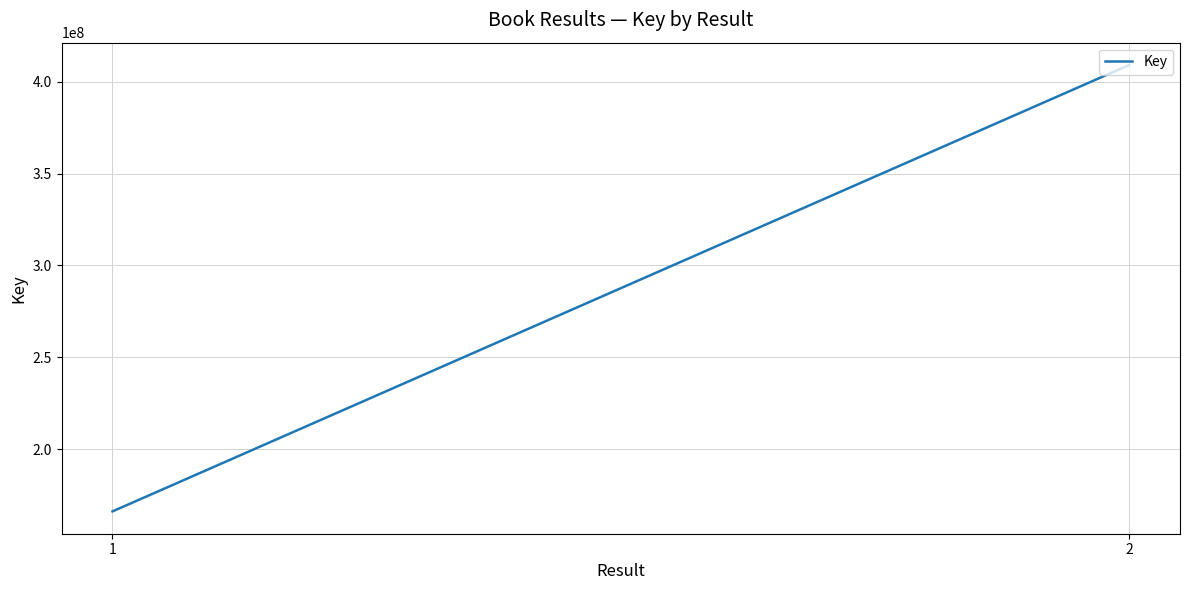

What is the difference between the values at 2 and 1?

243029121